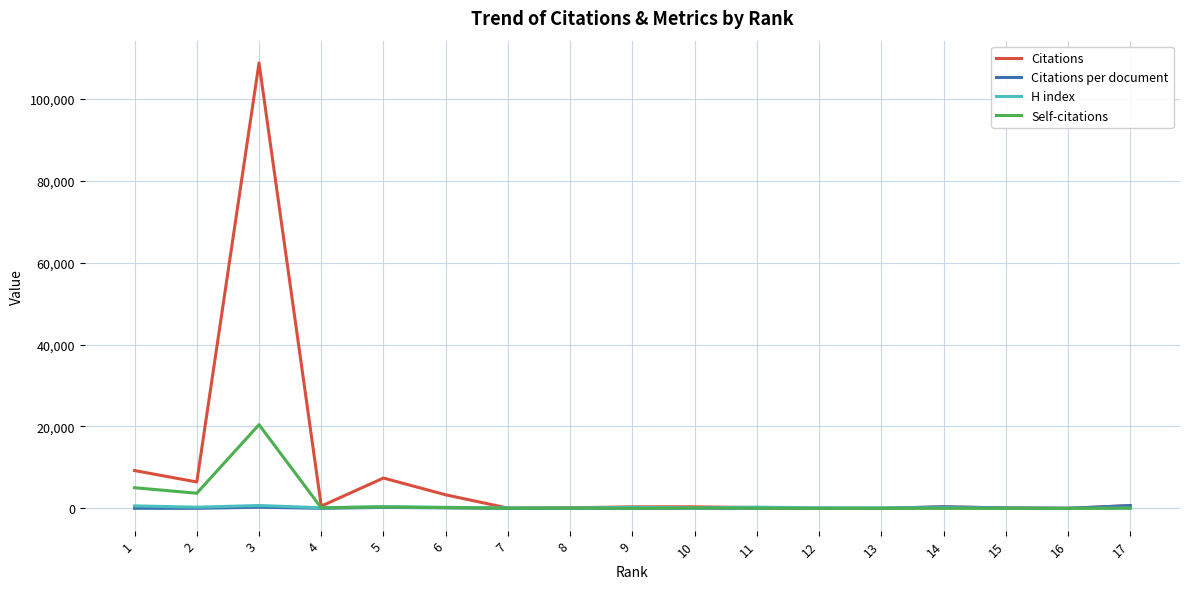

Which series has the widest spread of values?

Citations